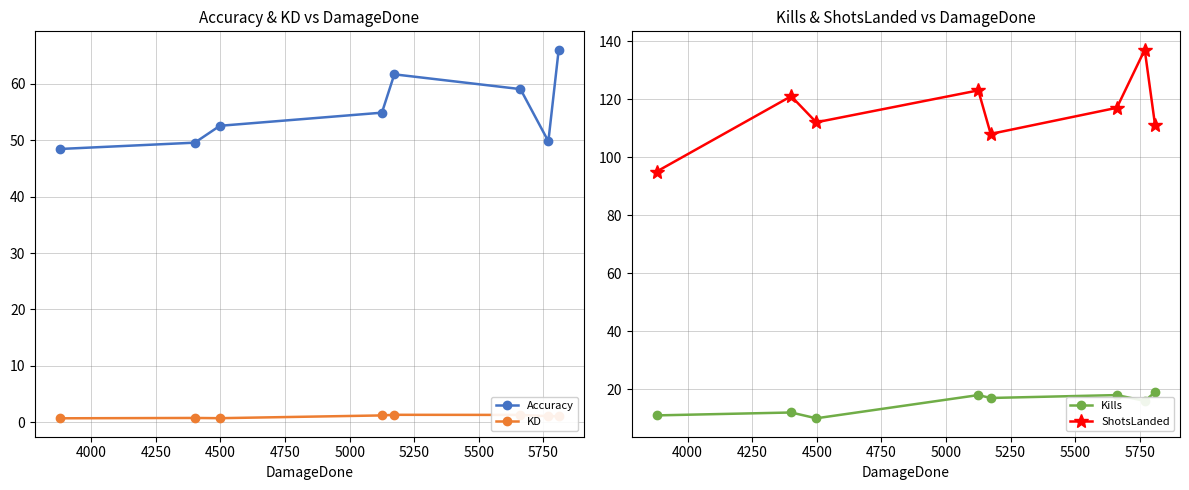

True or false: Accuracy and KD intersect in this chart.

False